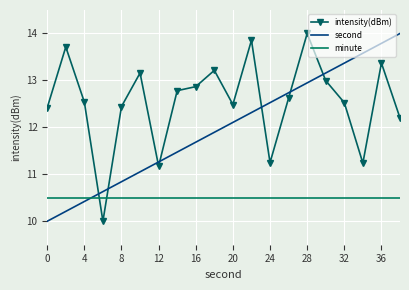

What is the sum of all intensity(dBm) values?

250.9